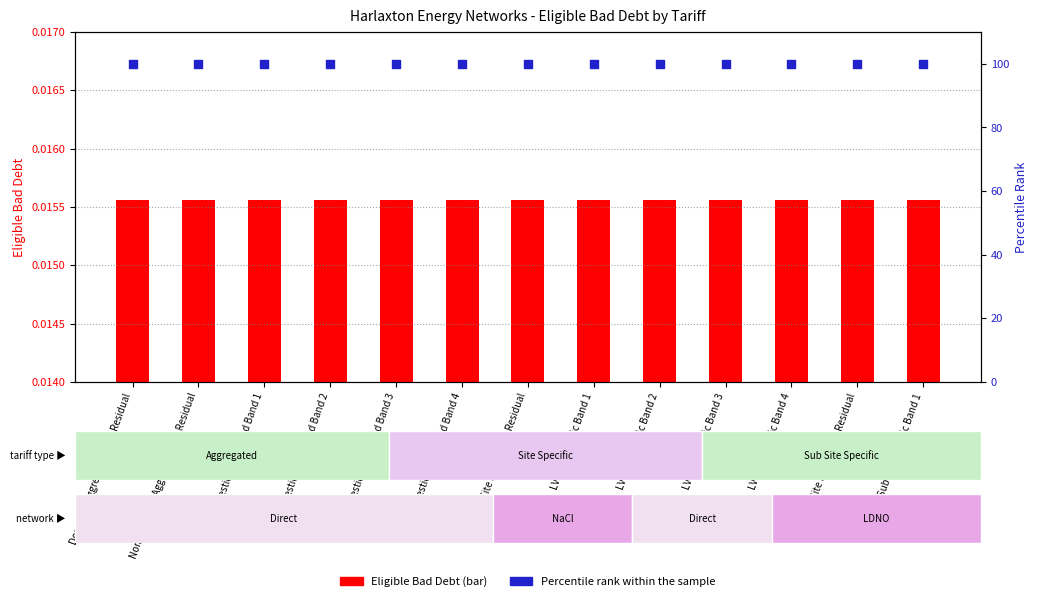

At which category is the sum across all series the highest?

Domestic Aggregated with Residual